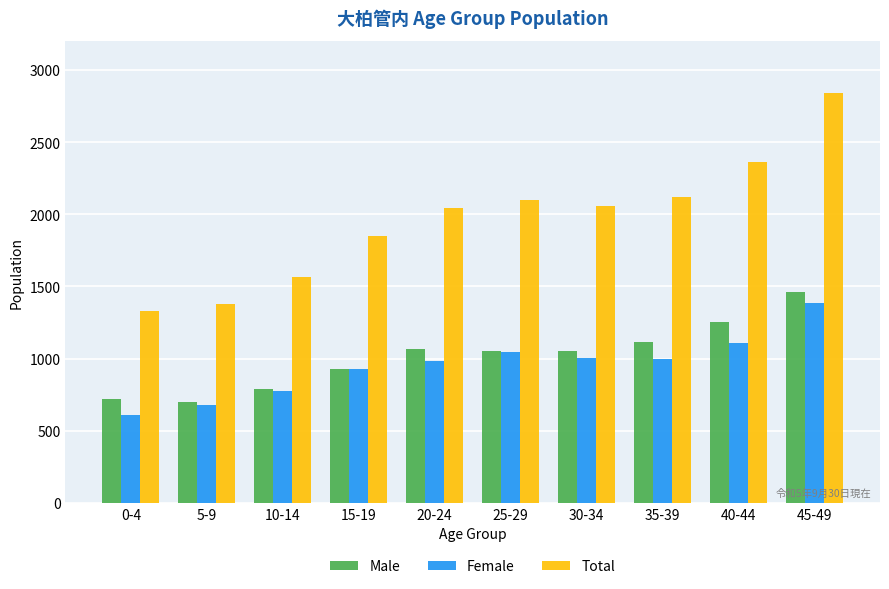

Does the chart contain any negative values?

No